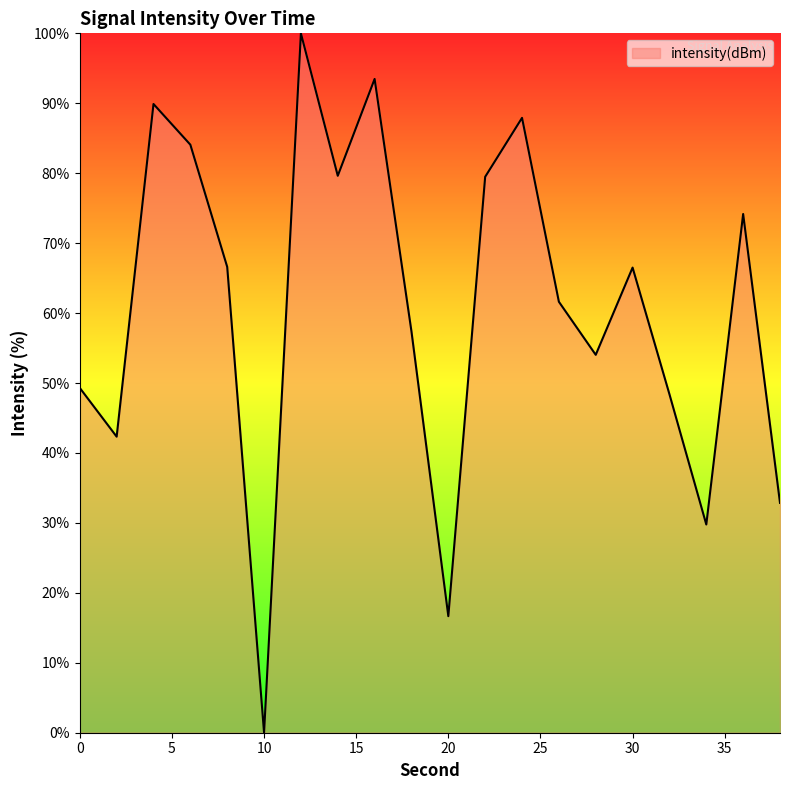

Does the chart have visible grid lines?

No